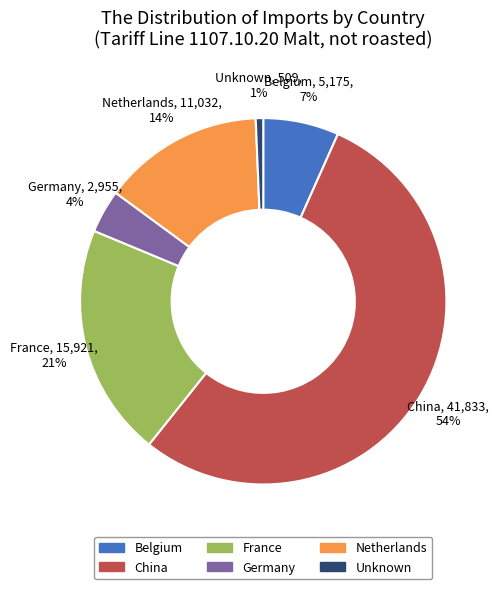

Is there any slice that represents more than half of the pie?

Yes